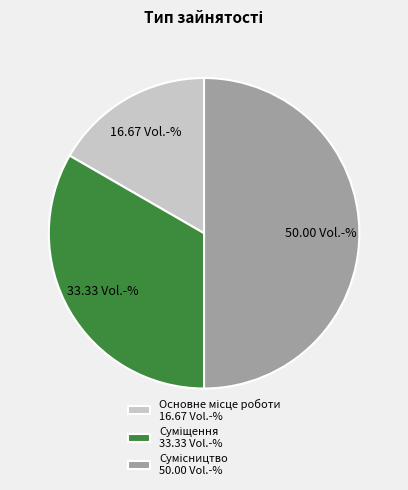

What percentage is the Сумісництво slice, to the nearest percent?

50%